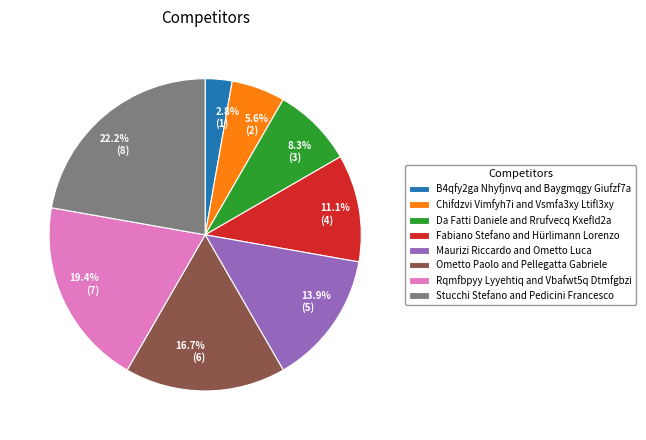

Is there a majority slice in this chart?

No